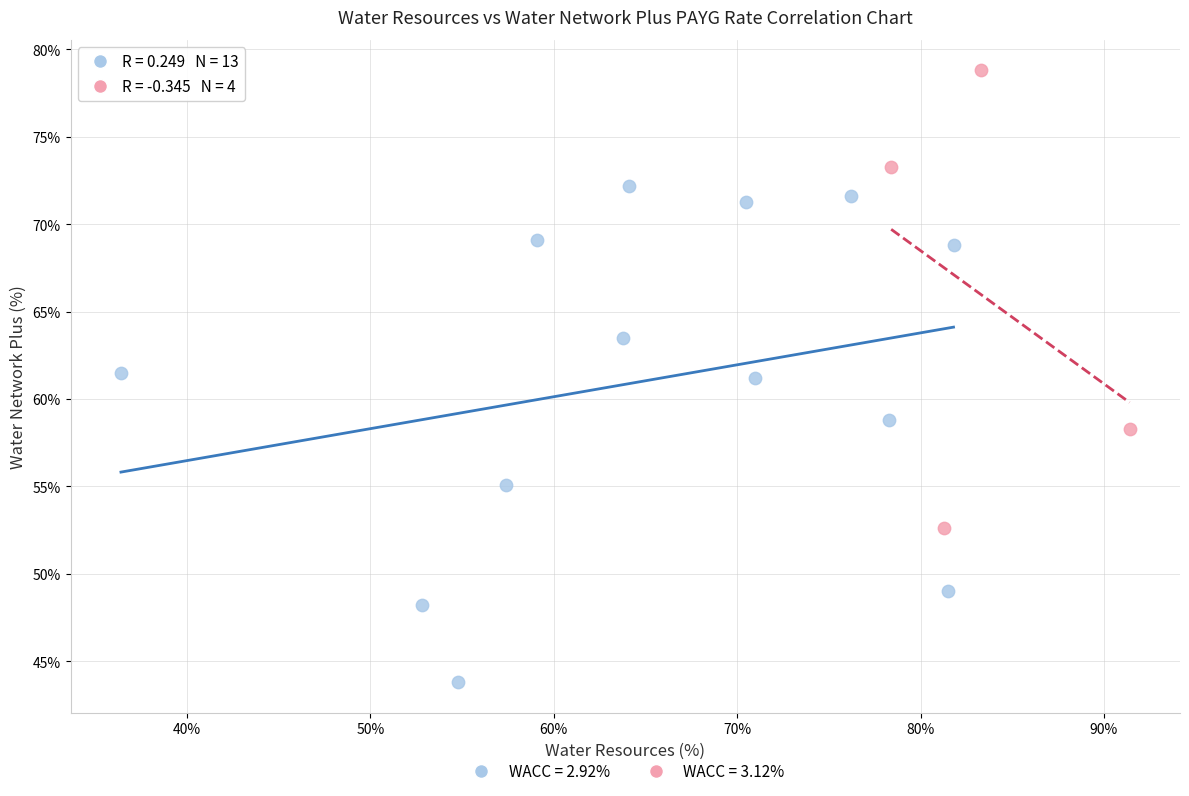

What are all the series names shown in the legend?

WACC = 2.92%, WACC = 3.12%